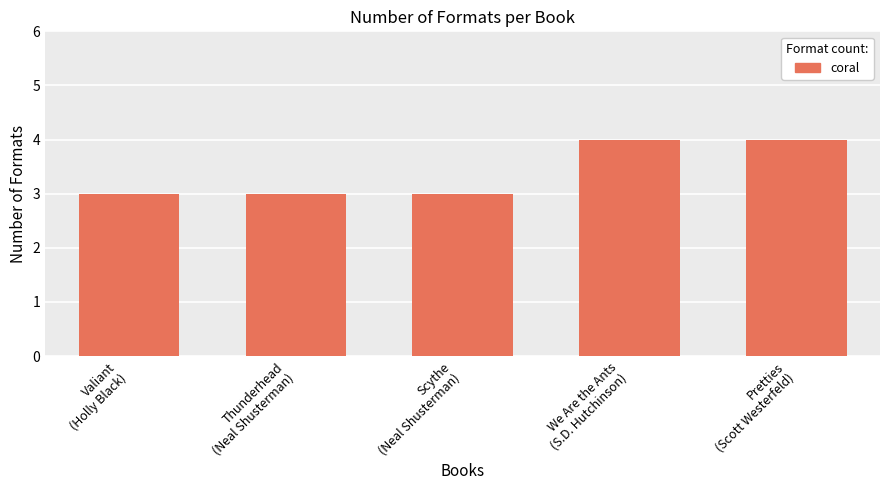

What is the sum of all values?

17